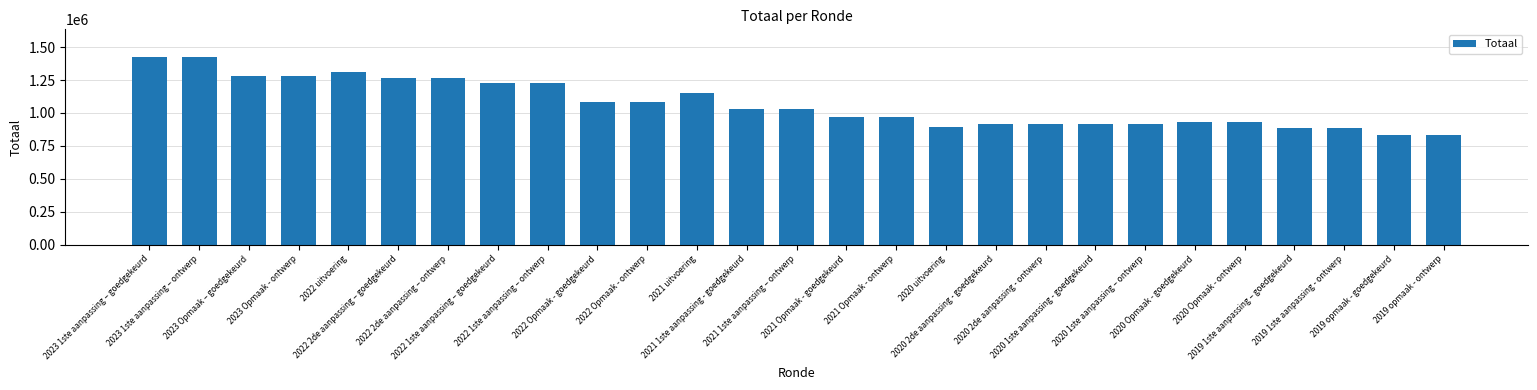

What is the label of the 26th bar from the right?

2023 1ste aanpassing – ontwerp